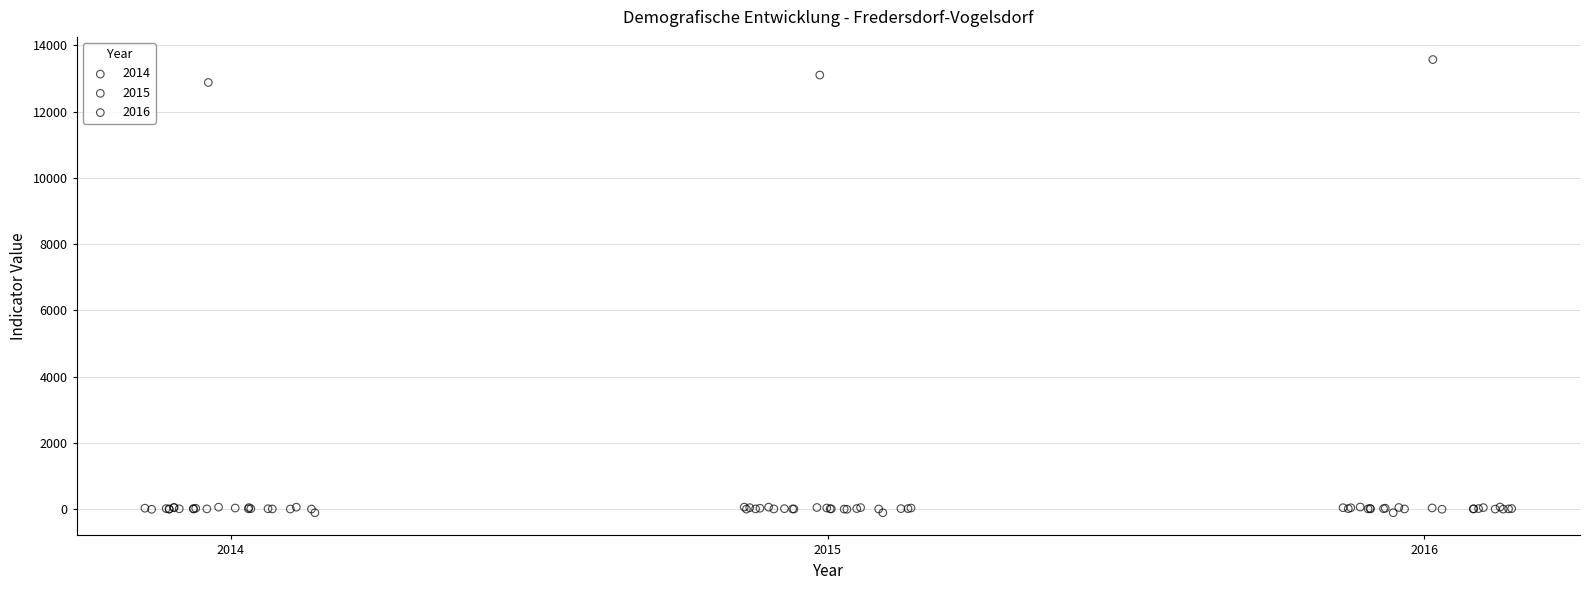

Which series has the widest spread of Y values?

2016